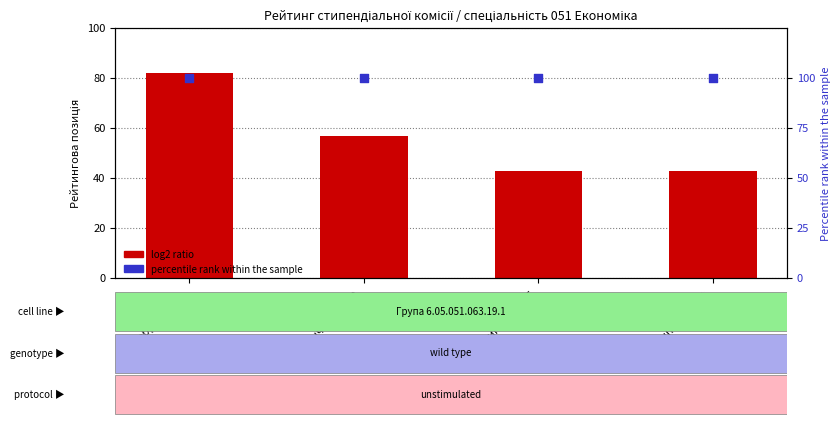

At which category is the sum across all series the highest?

Боброва А. О.